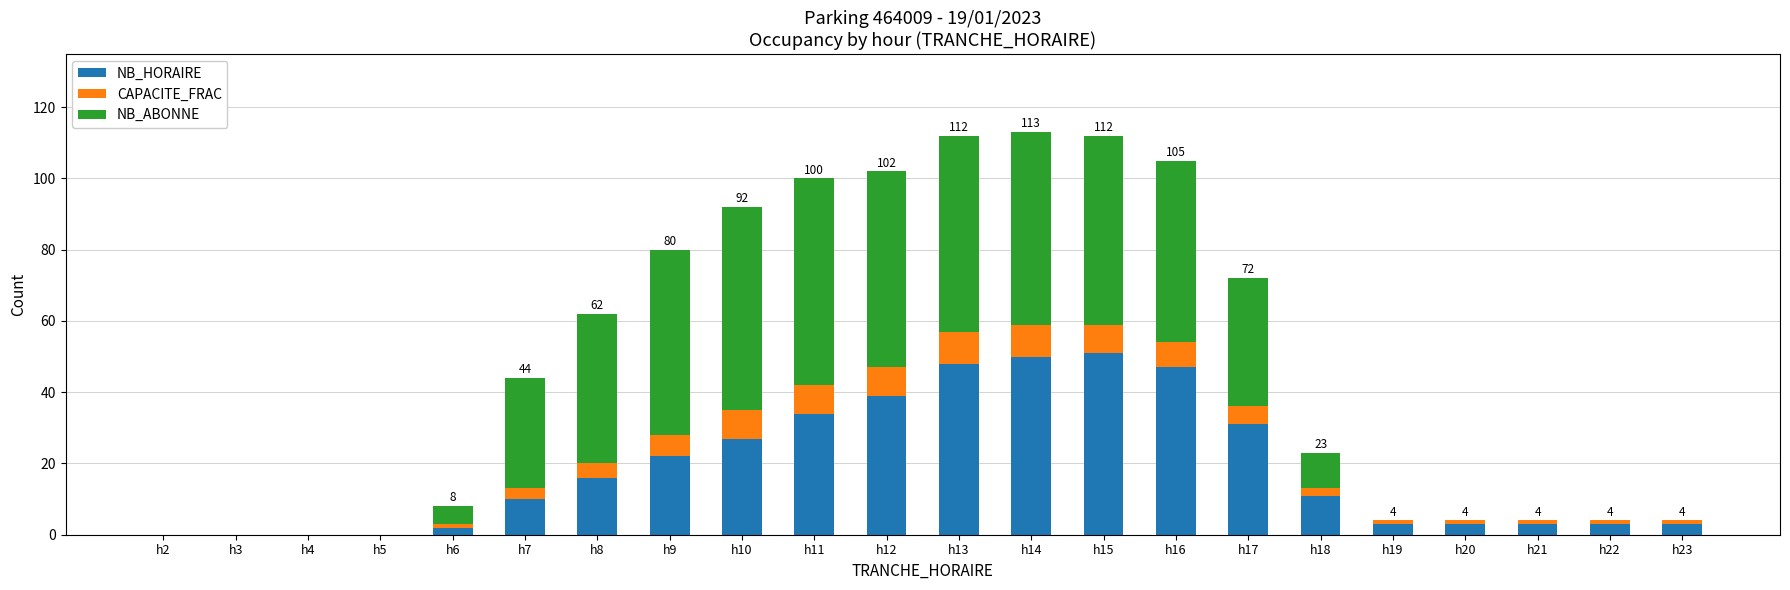

The value of NB_HORAIRE at h14 is 50. True or false?

True